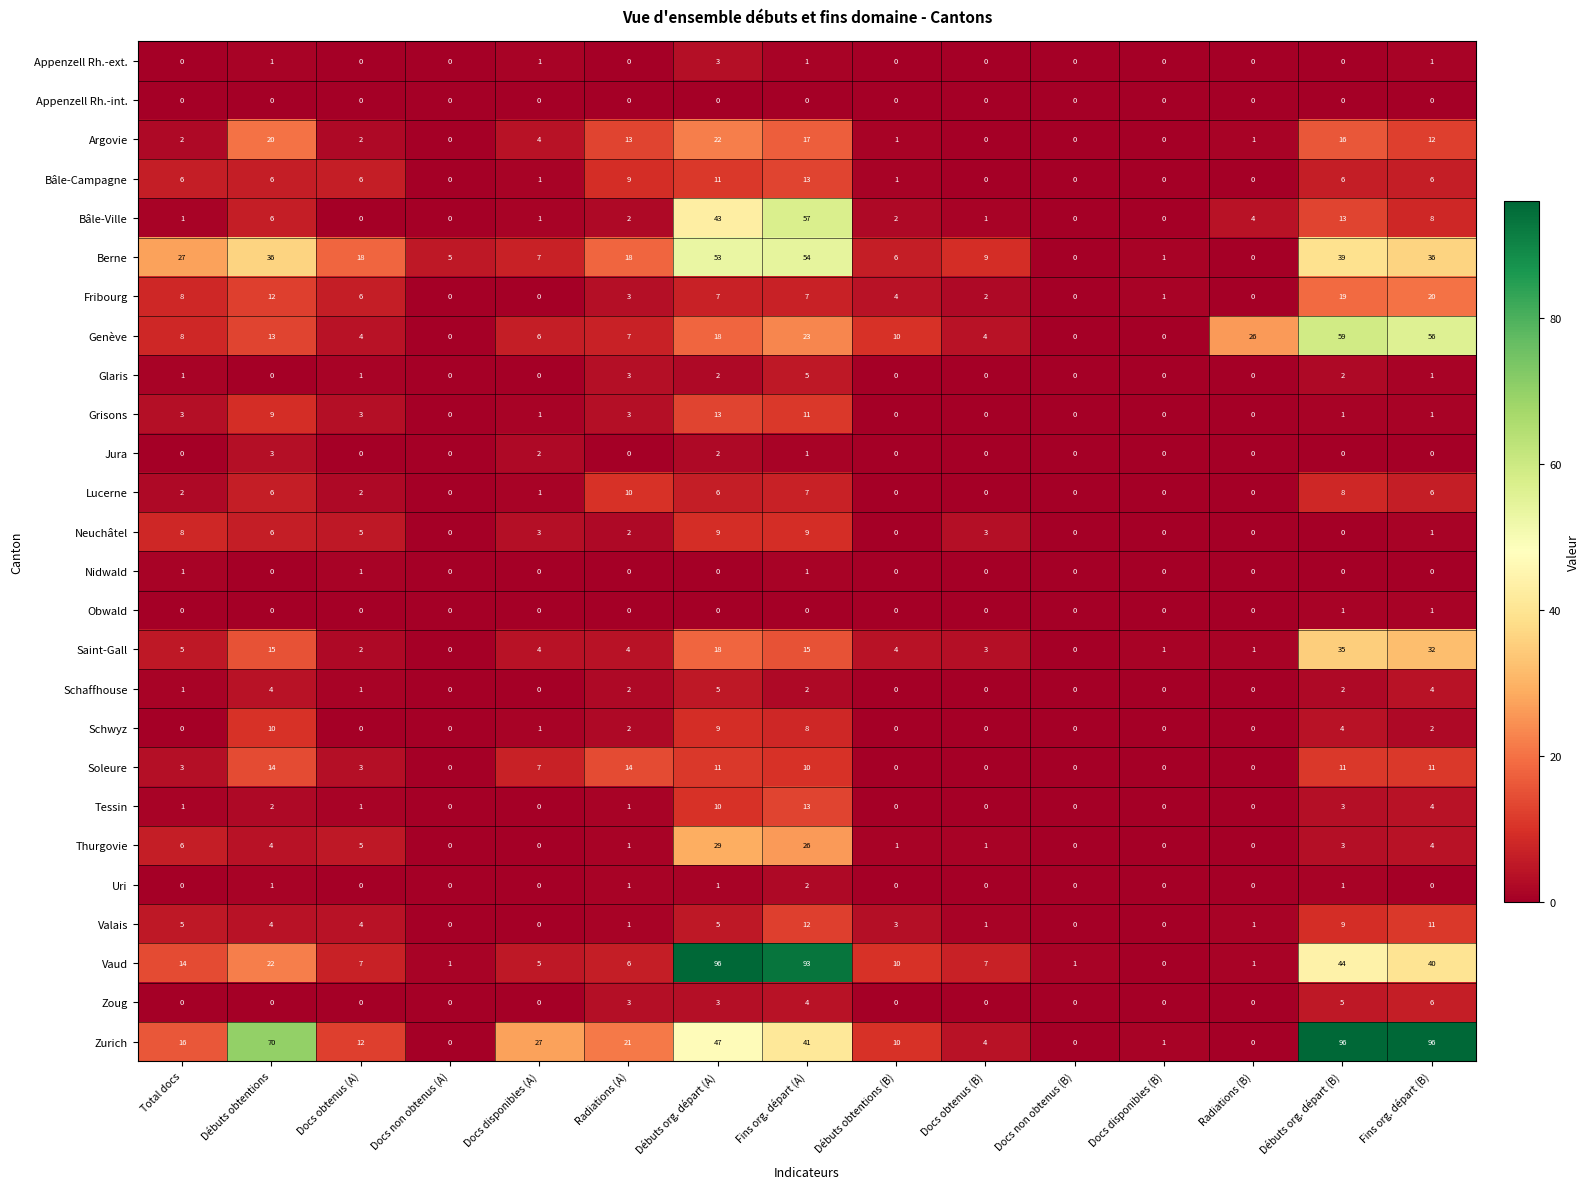

How many distinct data groups are displayed?

26